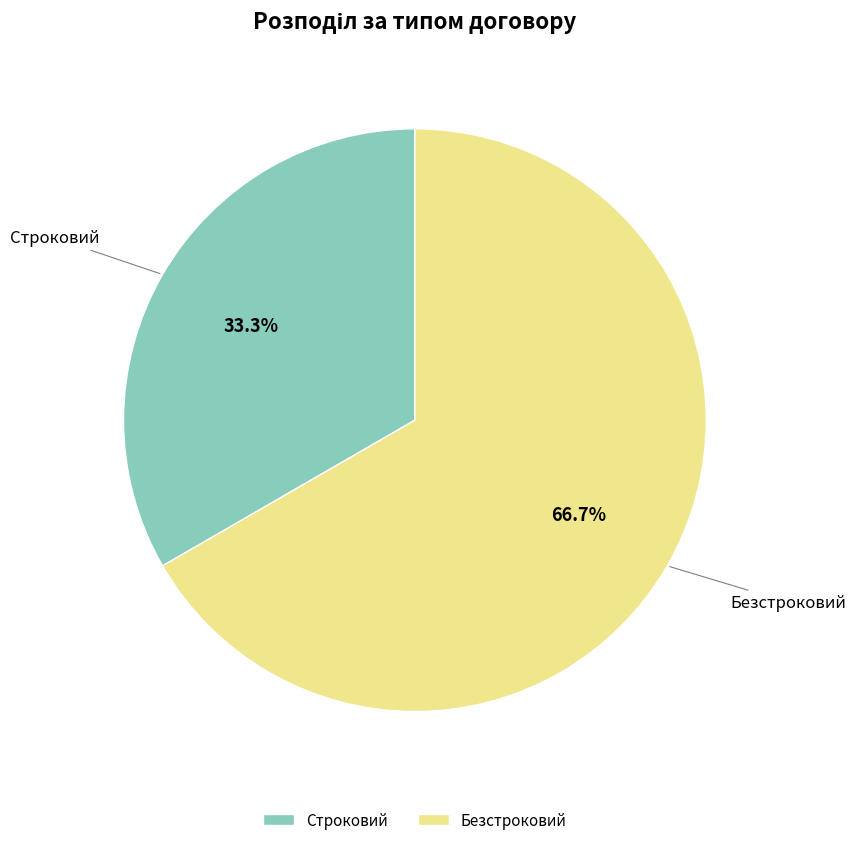

Is Безстроковий the majority of the pie?

Yes